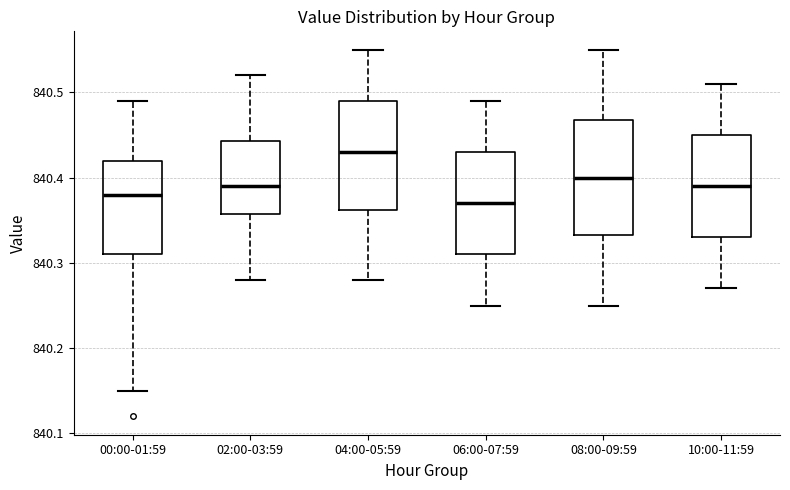

Reading left to right, transcribe this box plot: for each box, give where its median line is, the range the box spans, and where its two whiskers end, as read against the y-axis. The values are not printed on the chart, so give them approximately, as read against the axis.

00:00-01:59: median 840.38, box 840.31 to 840.42, whiskers 840.15 to 840.49
02:00-03:59: median 840.39, box 840.36 to 840.44, whiskers 840.28 to 840.52
04:00-05:59: median 840.43, box 840.36 to 840.49, whiskers 840.28 to 840.55
06:00-07:59: median 840.37, box 840.31 to 840.43, whiskers 840.25 to 840.49
08:00-09:59: median 840.40, box 840.33 to 840.47, whiskers 840.25 to 840.55
10:00-11:59: median 840.39, box 840.33 to 840.45, whiskers 840.27 to 840.51